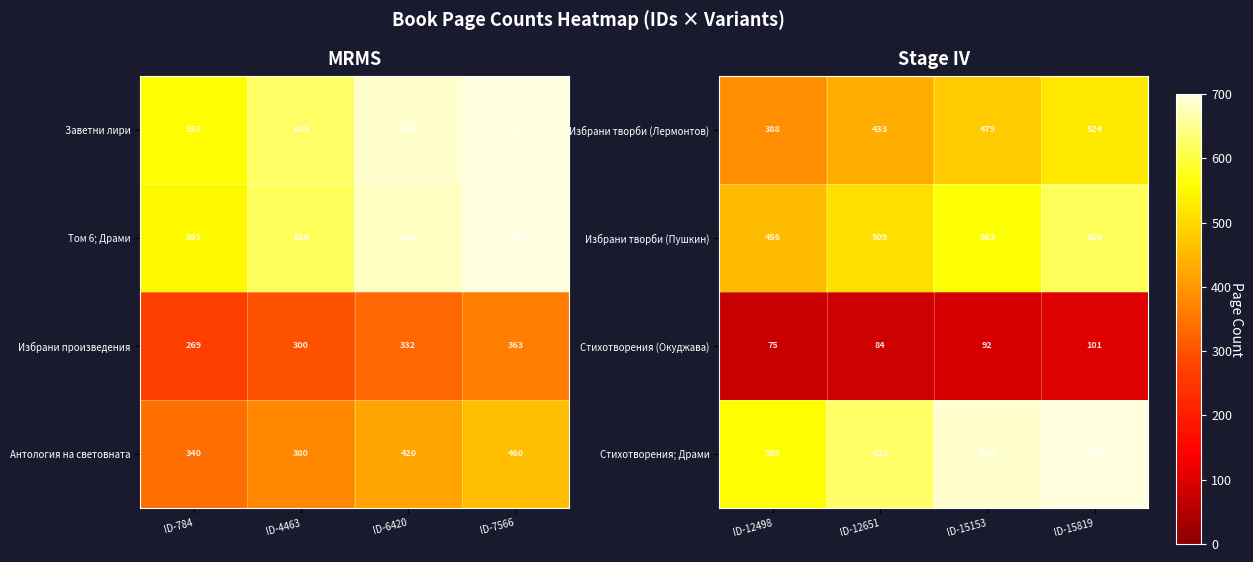

How many Стихотворения (Окуджава) values are between 84 and 101?

3